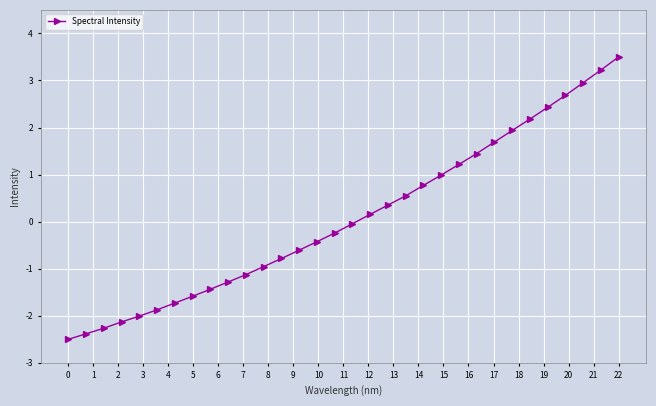

What is the sum of all values?

2.7